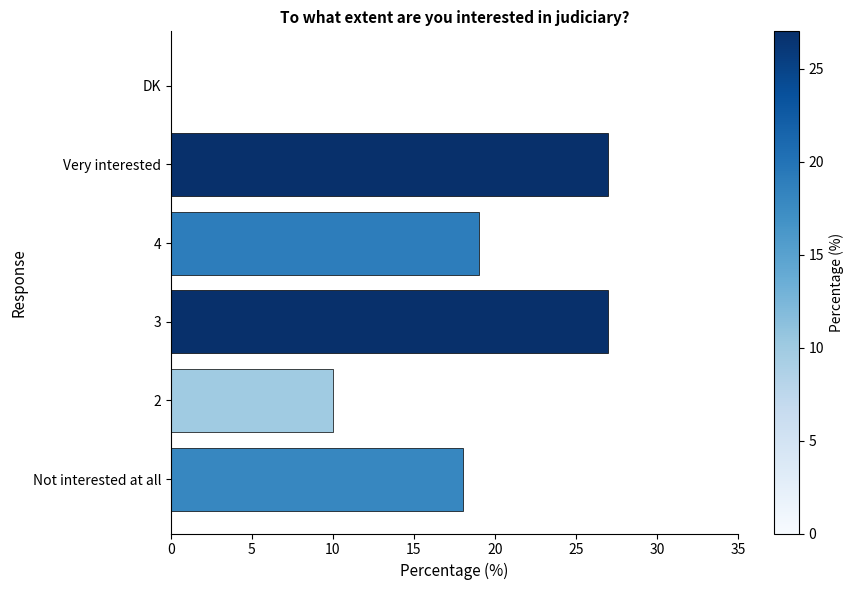

What is the change in value from 2 to 4?

+9